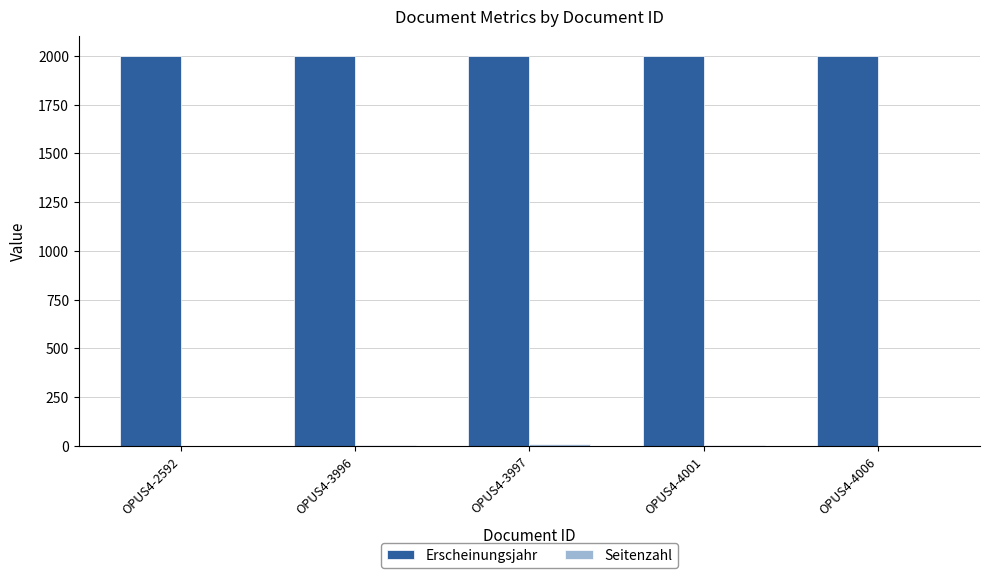

Which series has the largest total across all categories?

Erscheinungsjahr